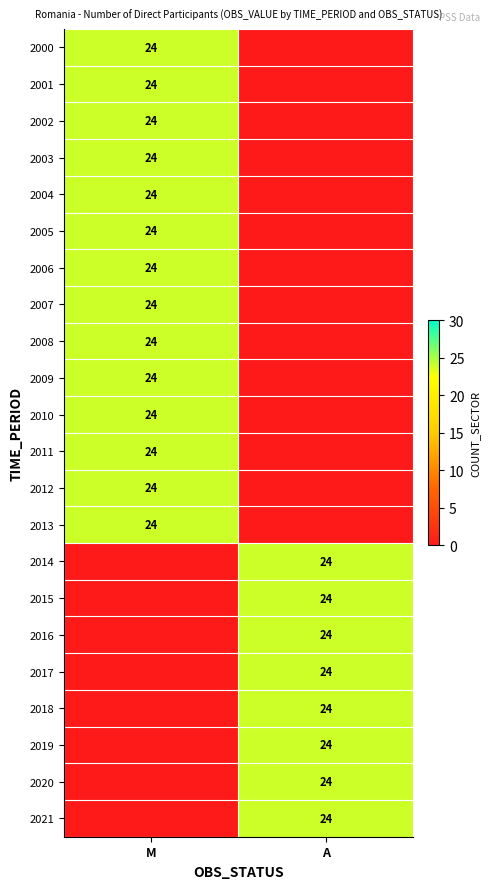

True or false: 2021 has a value of 14 at A.

False